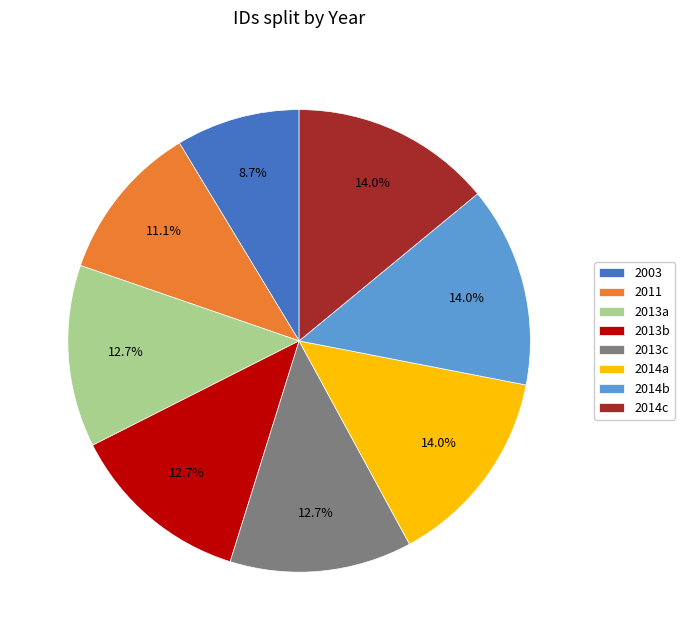

Does 2013b account for over 50% of the chart?

No